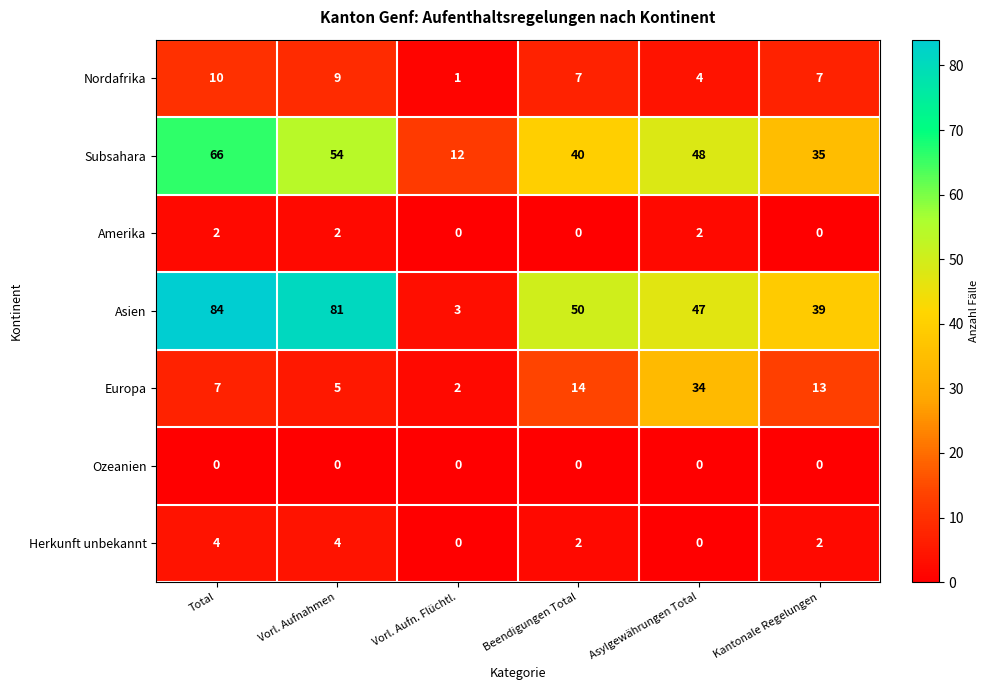

Is it true that Herkunft unbekannt equals -2 at Asylgewährungen Total?

False